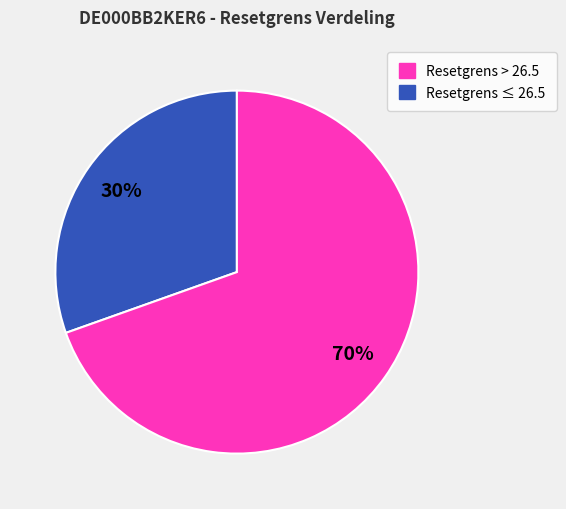

Is there any slice that represents more than half of the pie?

Yes